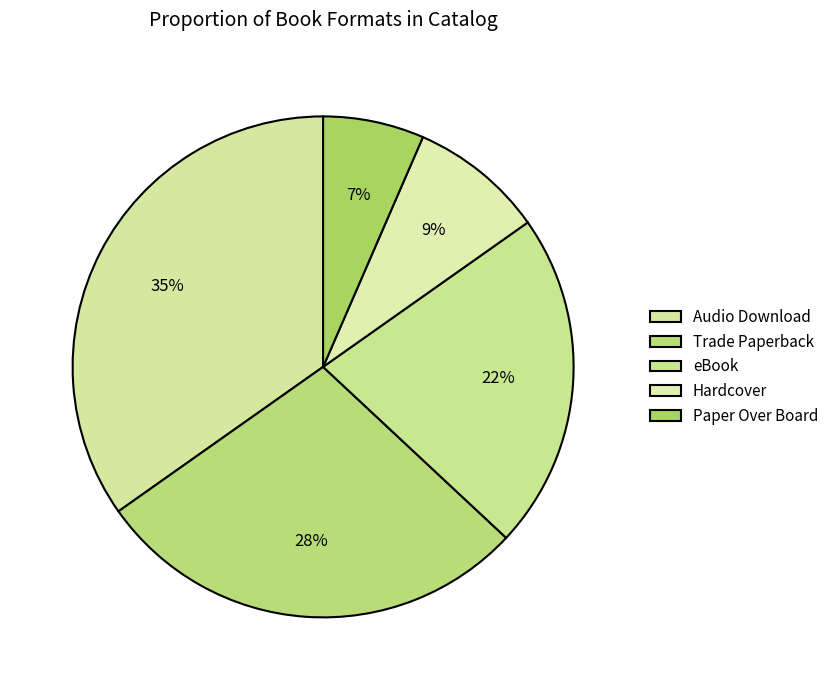

To the nearest percent, what is the combined percentage of Paper Over Board and Trade Paperback?

35%